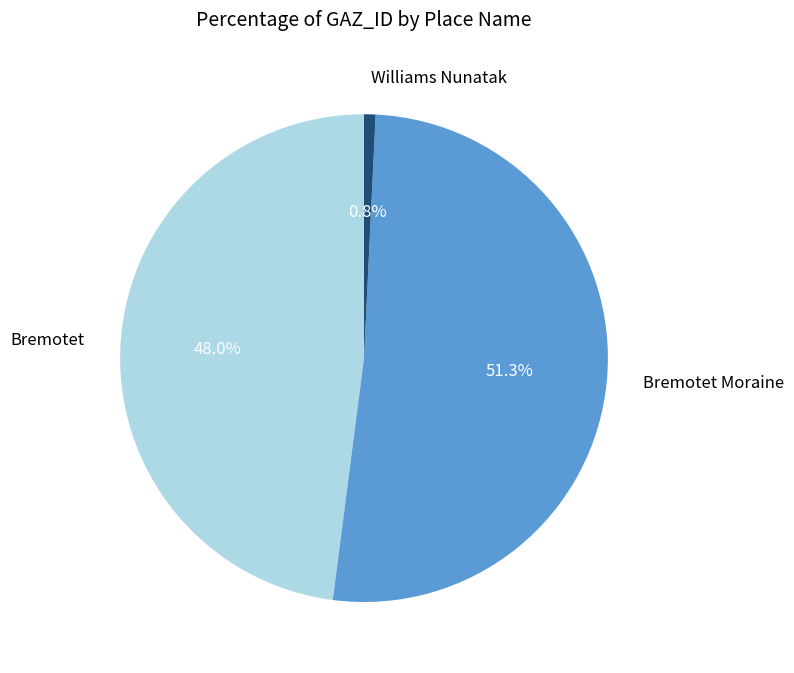

To the nearest percent, what portion does Williams Nunatak represent?

1%